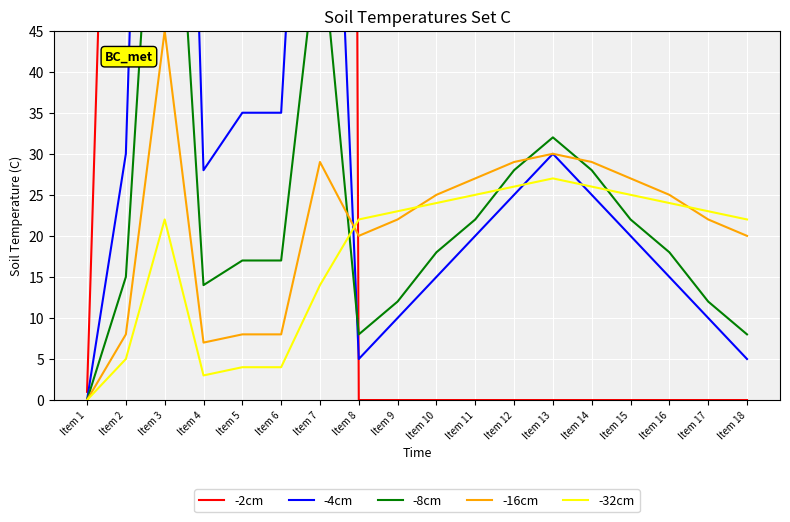

Which label corresponds to the smallest value in the chart?

Item 8